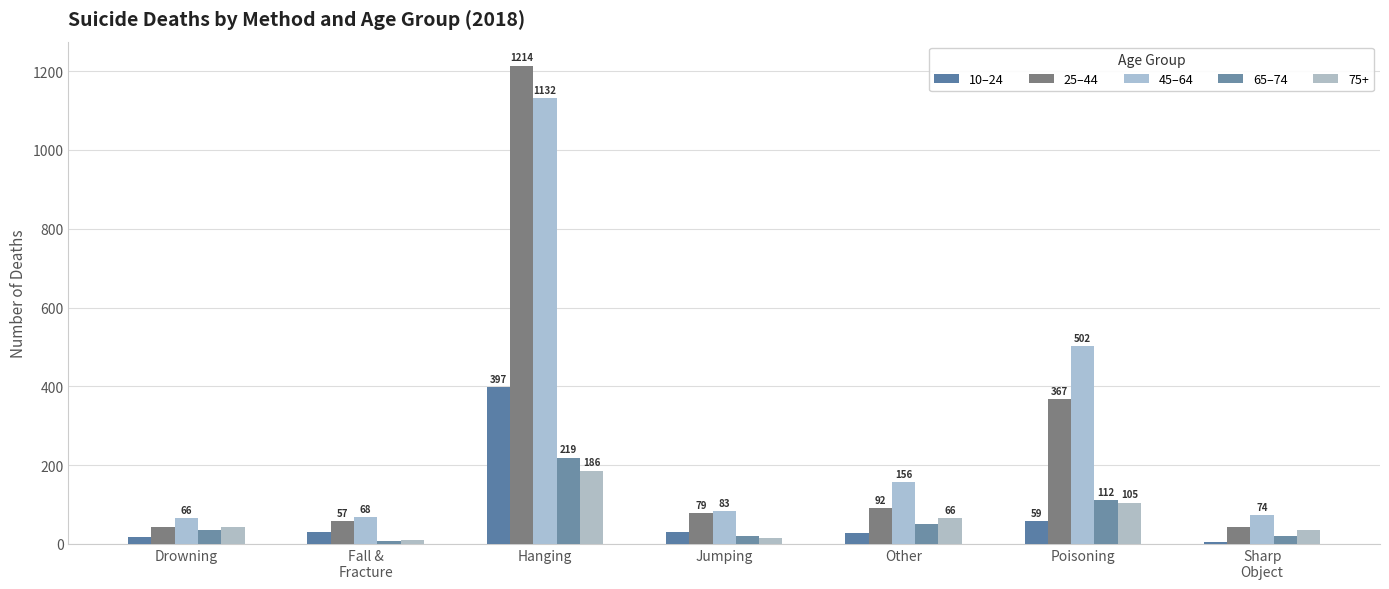

What is the sum of the 10–24 values at Other and Poisoning?

86